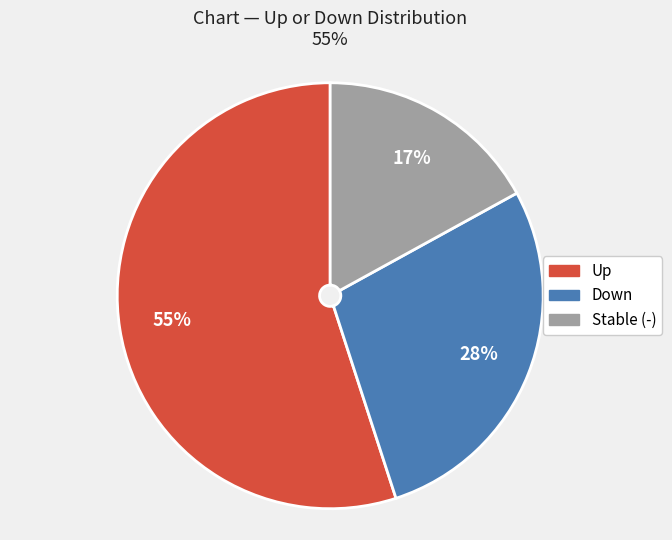

Is there any slice that represents more than half of the pie?

Yes